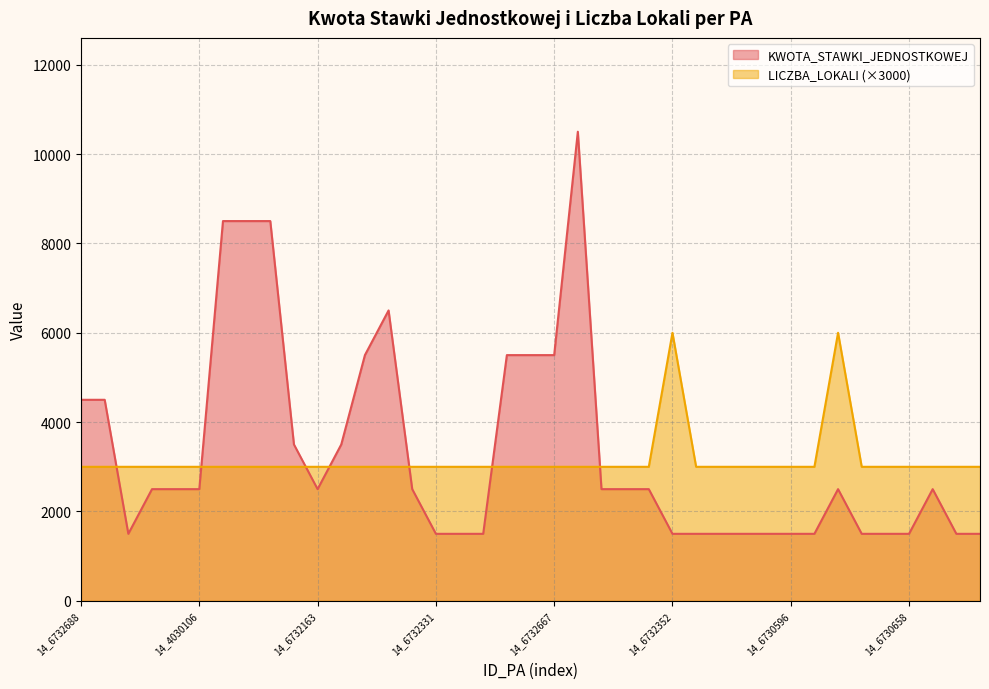

Read the LICZBA_LOKALI value at 14_6732163.

3000